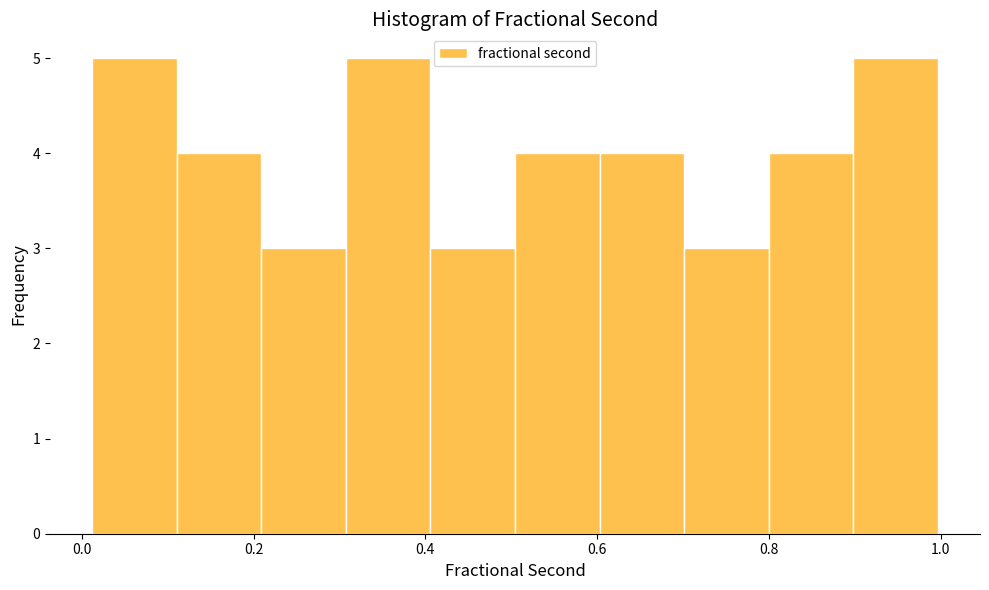

What is the height of the bar covering 0.12 to 0.20 on the x-axis? Neither the bar edges nor the heights are printed on the chart, so give them approximately, as read against the axes.

4